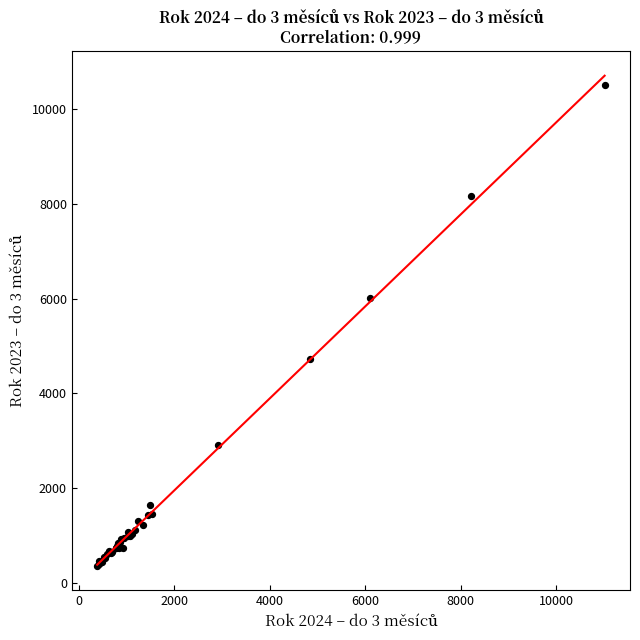

What Y value in the scatter plot is closest to 5440?

6010